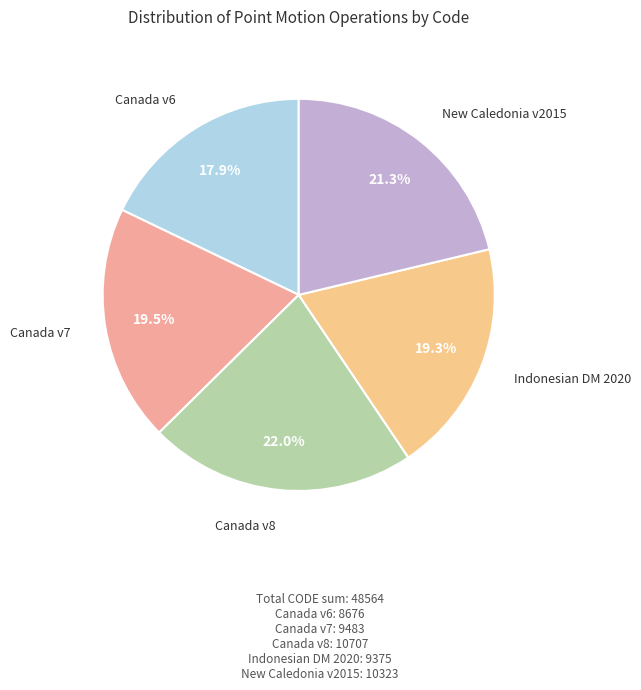

Which has a higher value, Canada v7 or New Caledonia v2015?

New Caledonia v2015